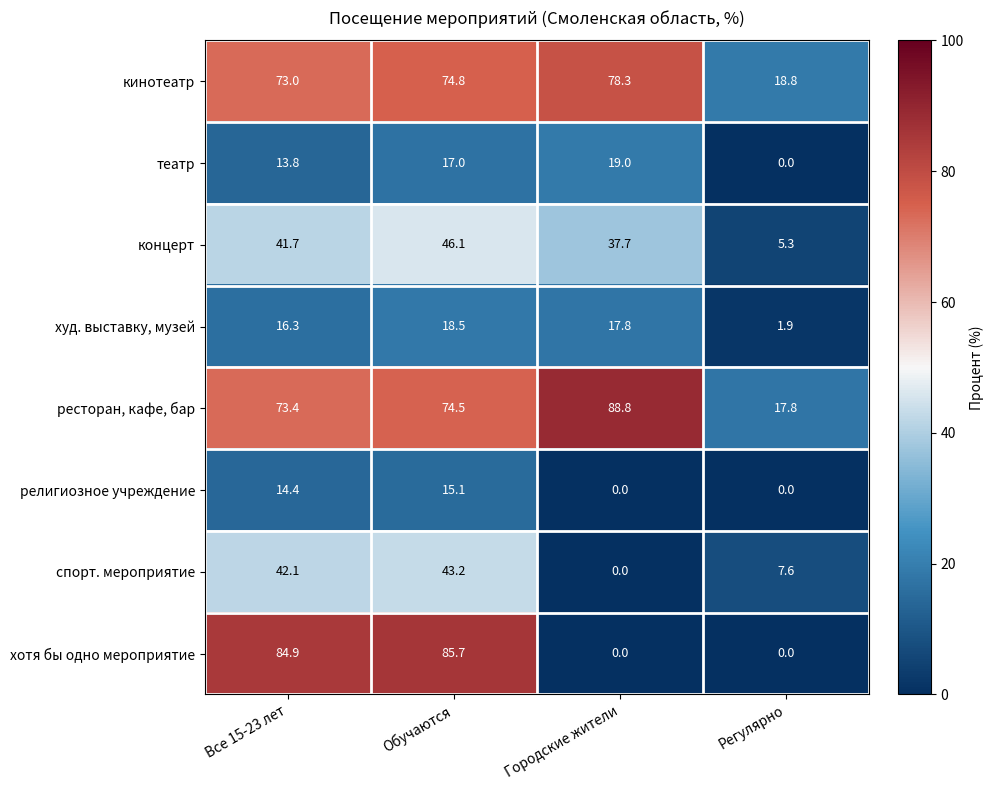

What is the lowest value of the ресторан, кафе, бар series?

17.8